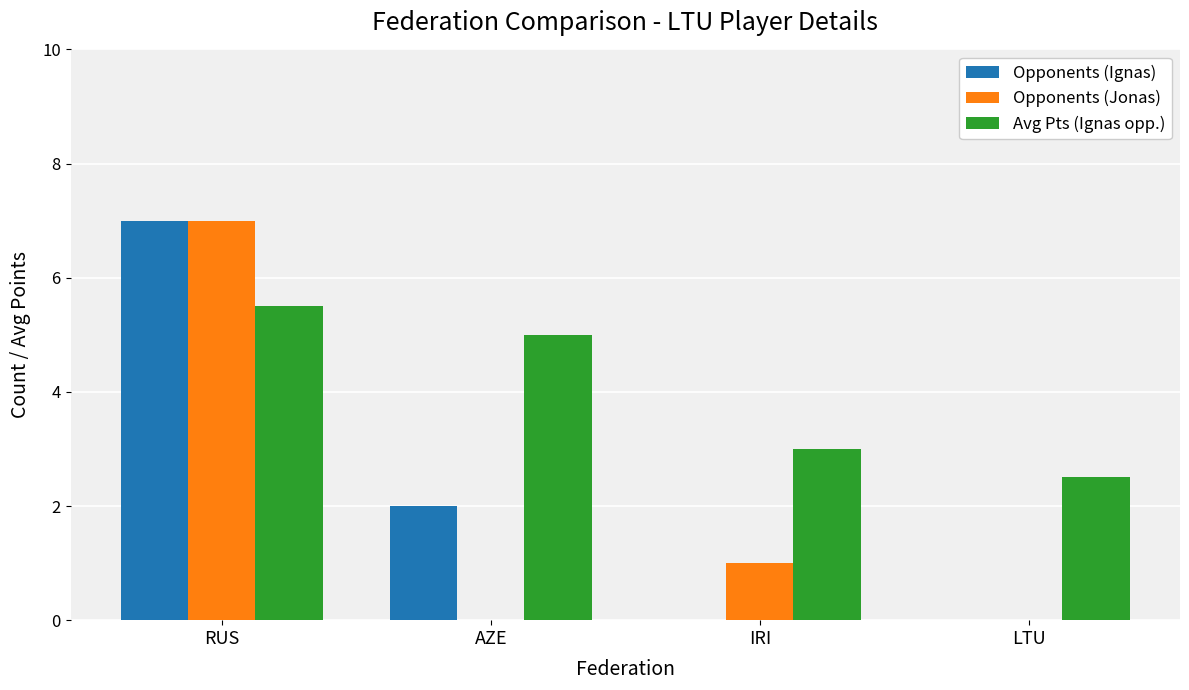

What is the greatest value displayed?

7.0